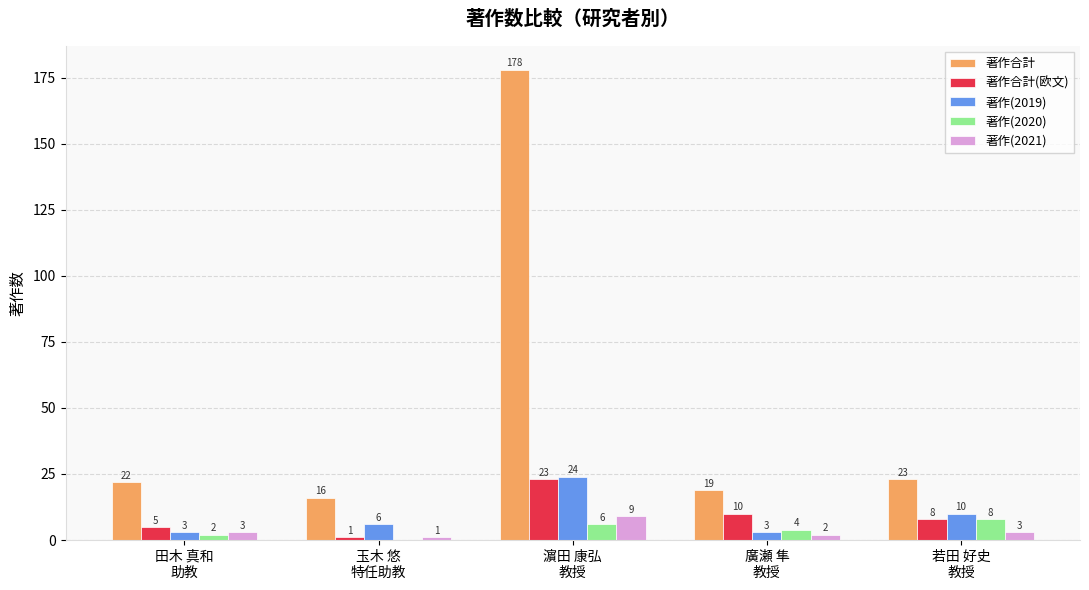

What value does the 著作(2021) series have at 田木 真和
助教?

3